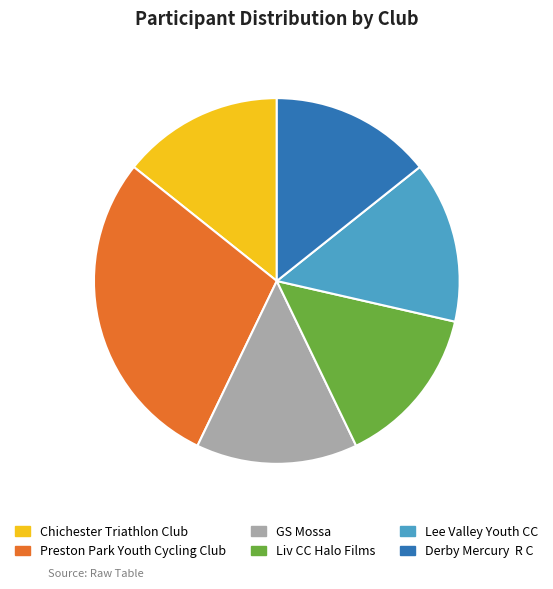

Count the number of slices in the pie.

6